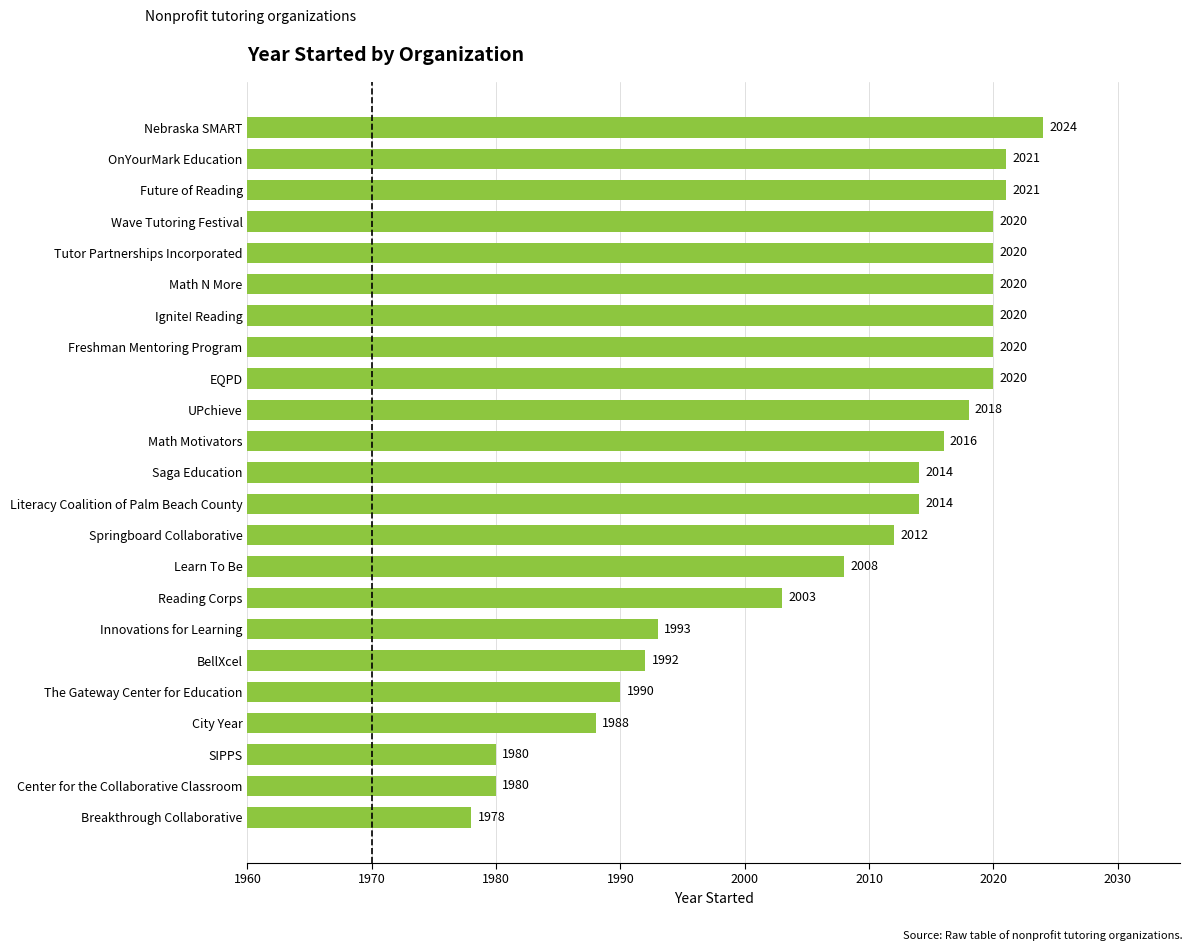

What is the difference between the maximum and minimum values?

46